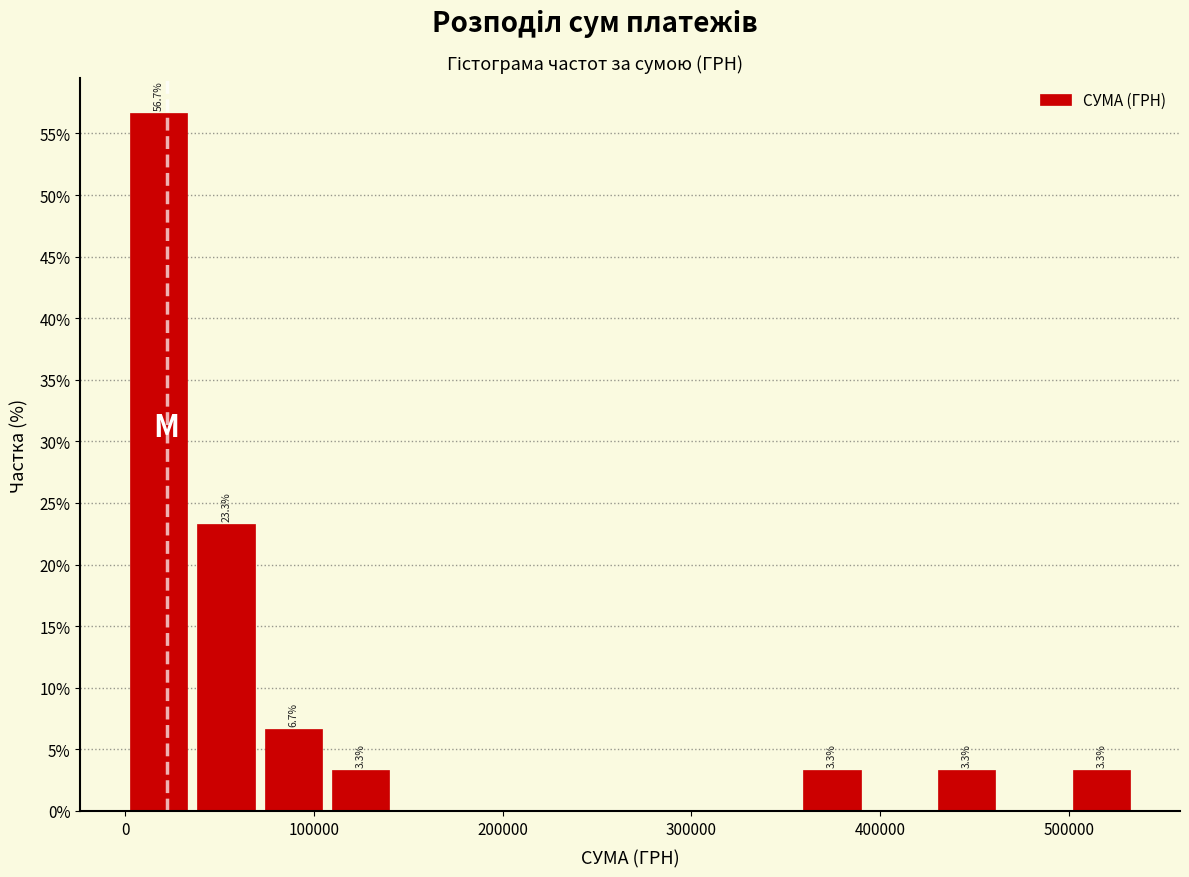

Read against the x-axis, roughly where is the centre of the tallest bar?

20000